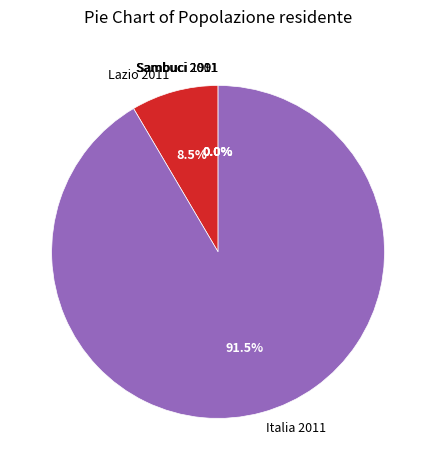

To the nearest percent, what is the combined percentage of Lazio 2011 and Italia 2011?

100%